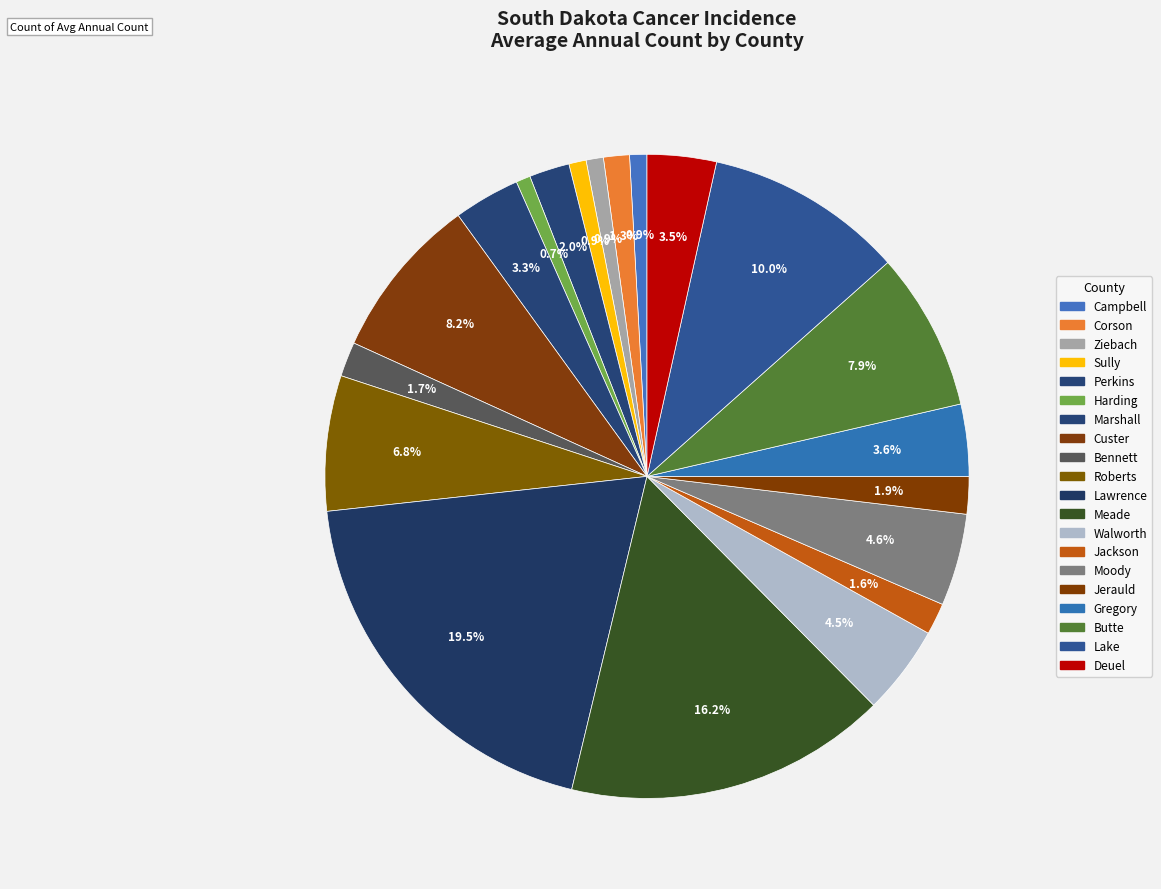

Which category has the biggest portion of the pie?

Lawrence County